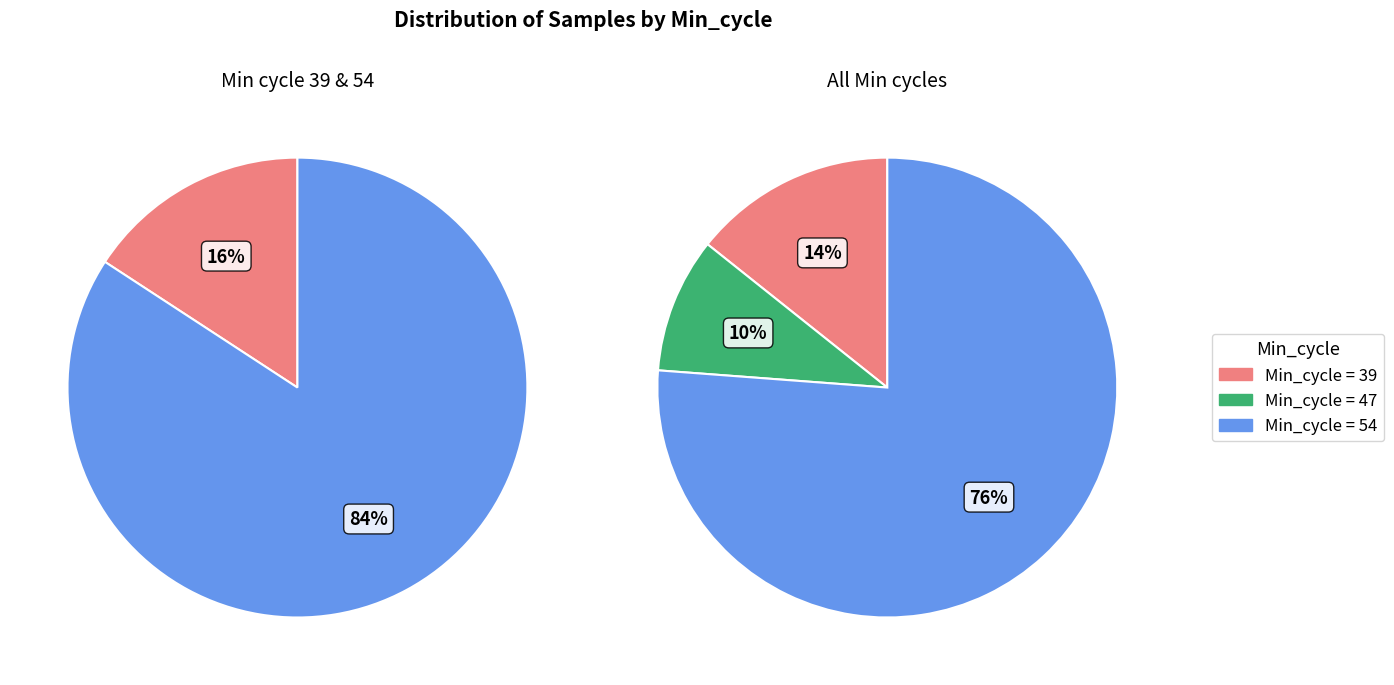

To the nearest percent, what is the average slice percentage?

33%